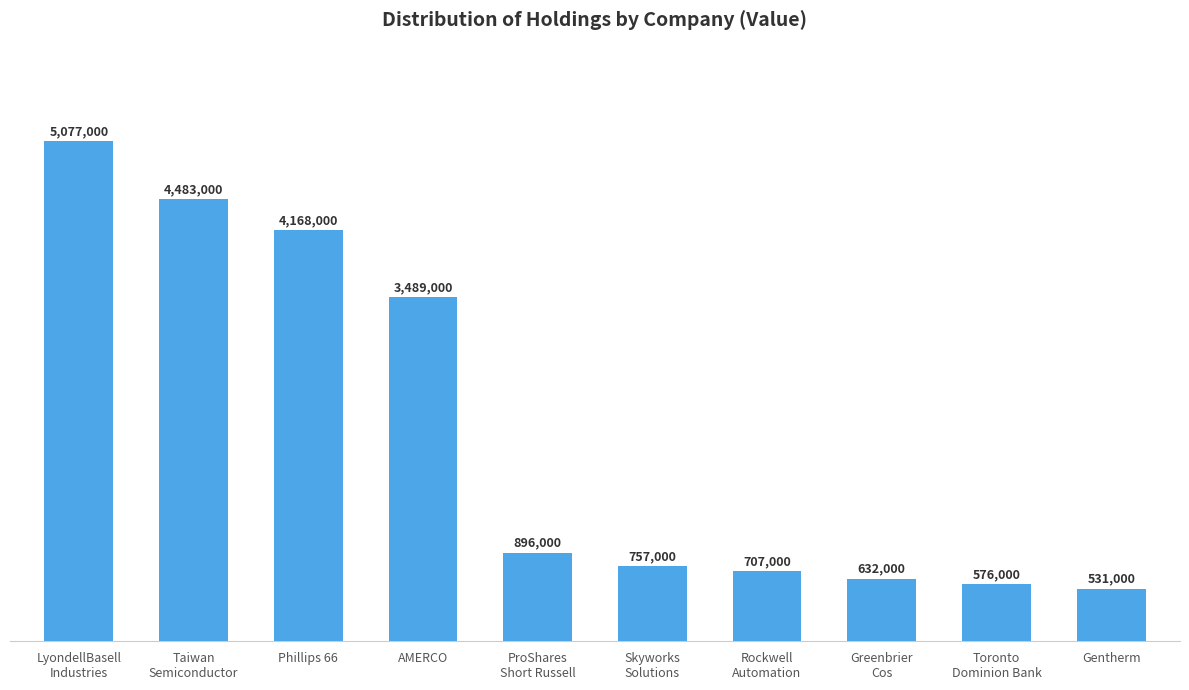

Reading right to left, what are all the values shown in this chart?

531000	576000	632000	707000	757000	896000	3489000	4168000	4483000	5077000